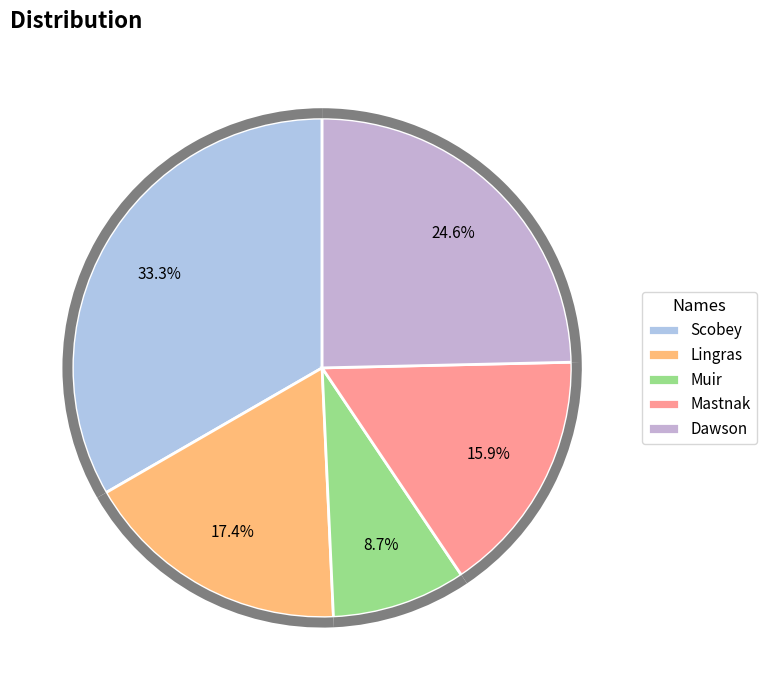

Count the number of slices in the pie.

5